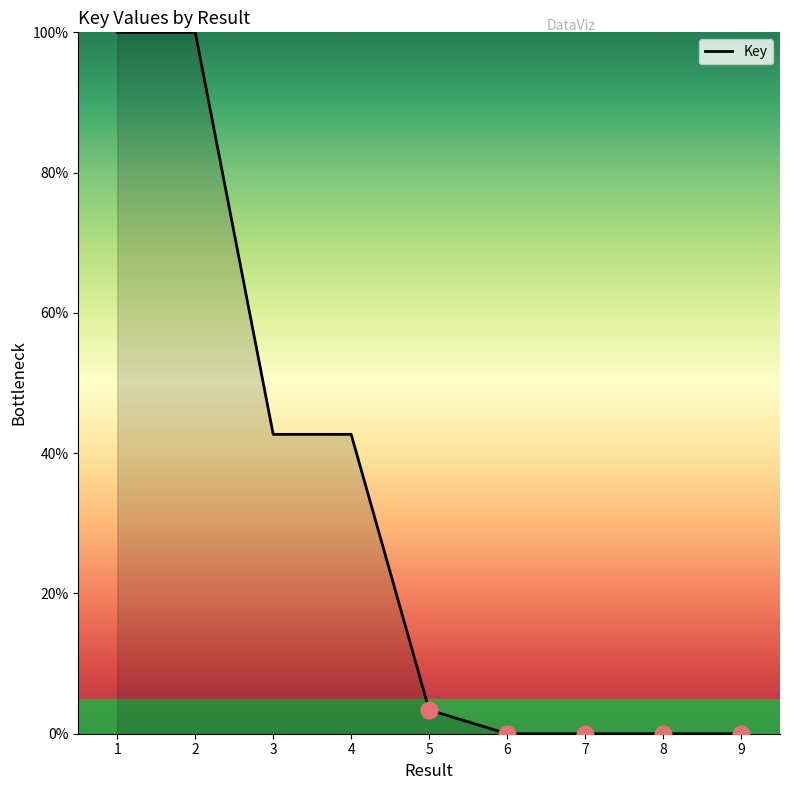

True or false: the data shows 0.0 at 9.

True